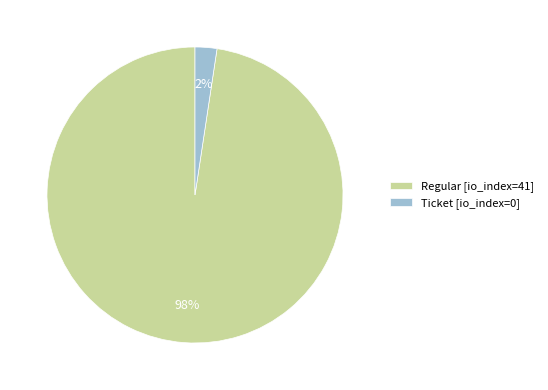

Which has a higher value, Regular [io_index=41] or Ticket [io_index=0]?

Regular [io_index=41]